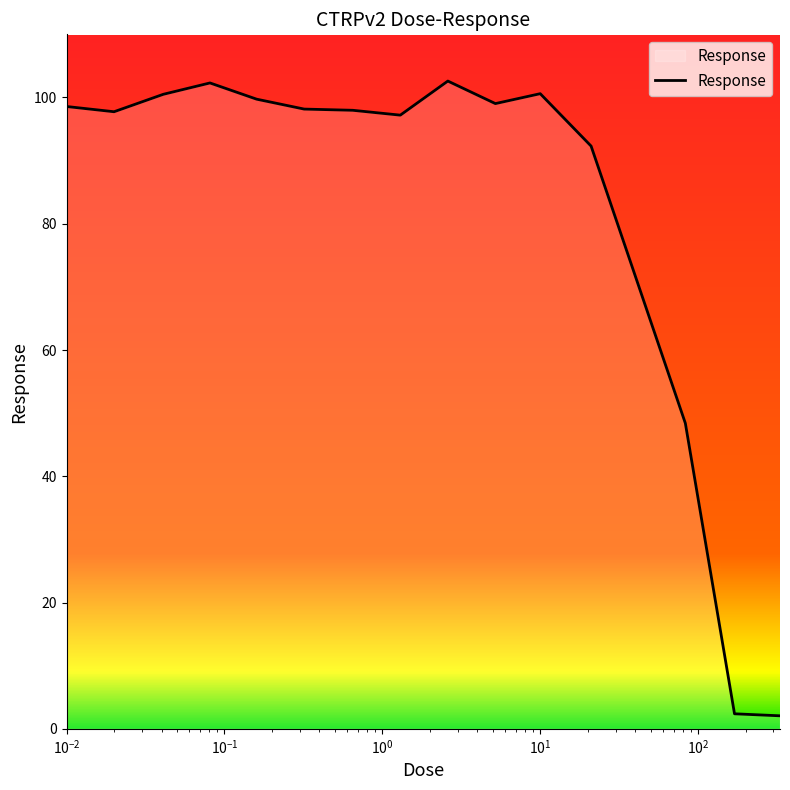

What is the maximum value shown in the chart?

102.6